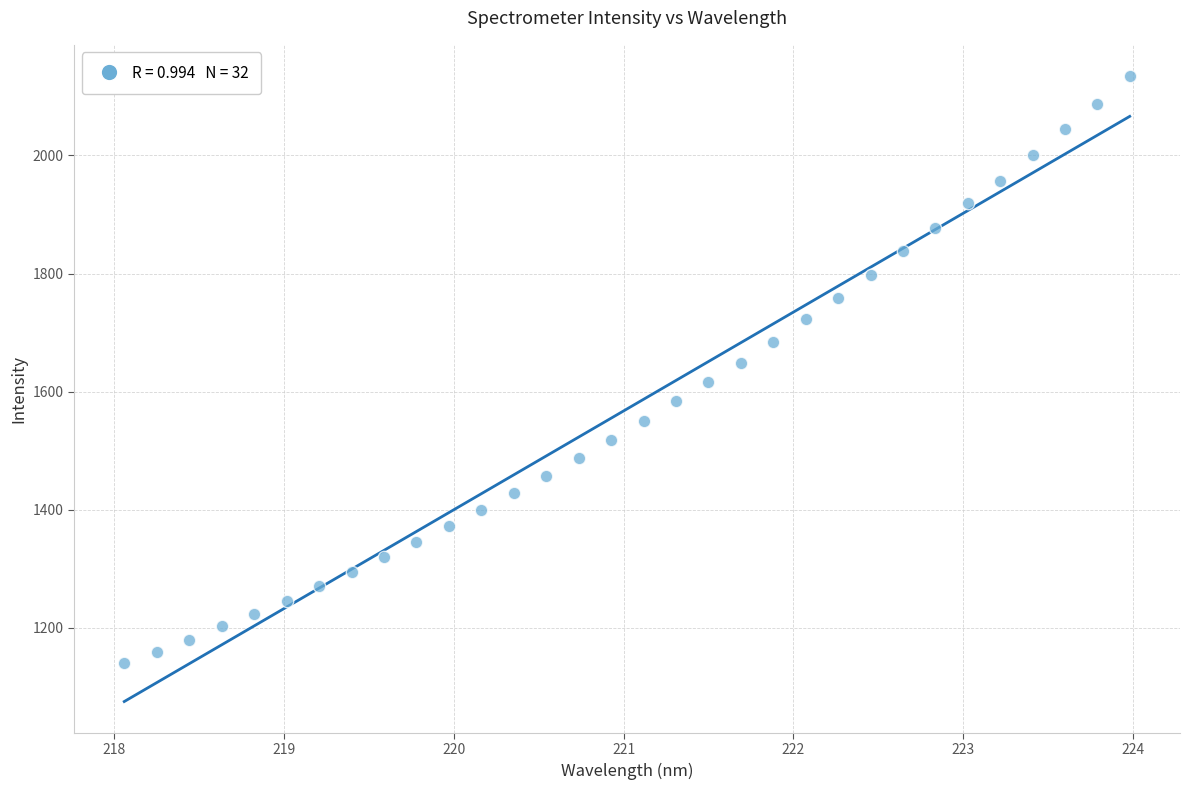

What is the range of X values (max minus min)?

5.9